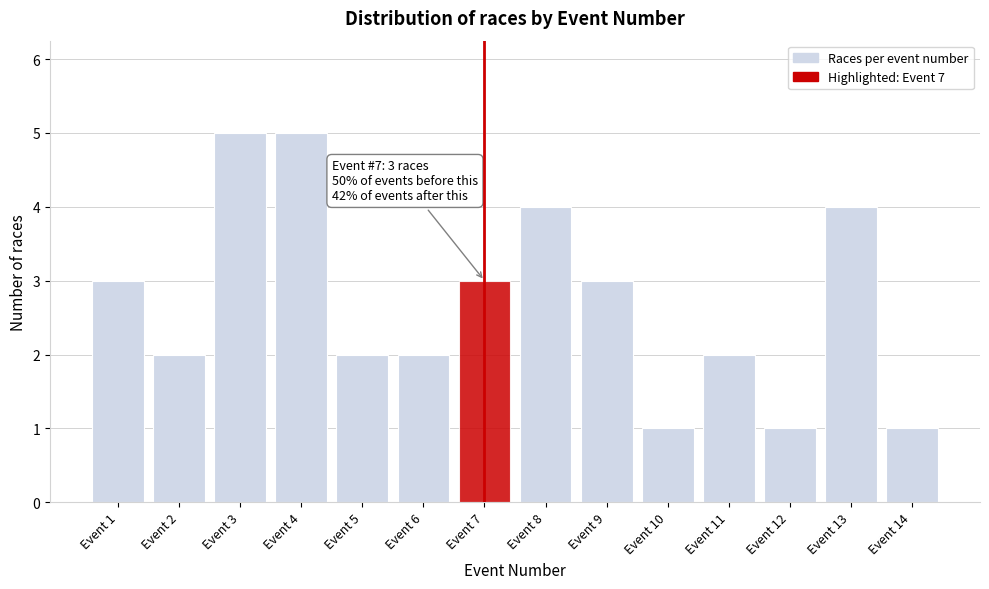

Reading left to right, list all the values displayed in this chart.

3	2	5	5	2	2	3	4	3	1	2	1	4	1